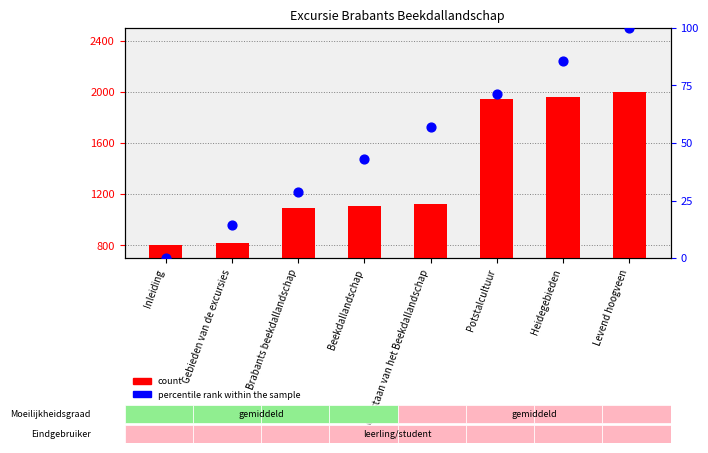

At which category is the sum across all series the highest?

Levend hoogveen